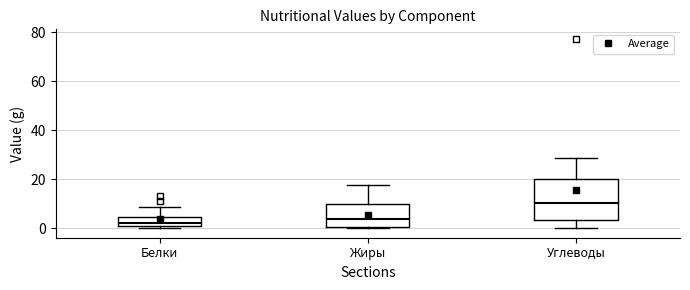

Reading left to right, read every box against the y-axis: the position of its median line, the range the box covers, and the ends of its whiskers. The values are not printed on the chart, so give them approximately, as read against the axis.

Белки: median 2, box 0 to 4, whiskers 0 (just below the box's lower edge) to 8
Жиры: median 4, box 0 to 10, whiskers 0 to 18
Углеводы: median 10, box 4 to 20, whiskers 0 to 28